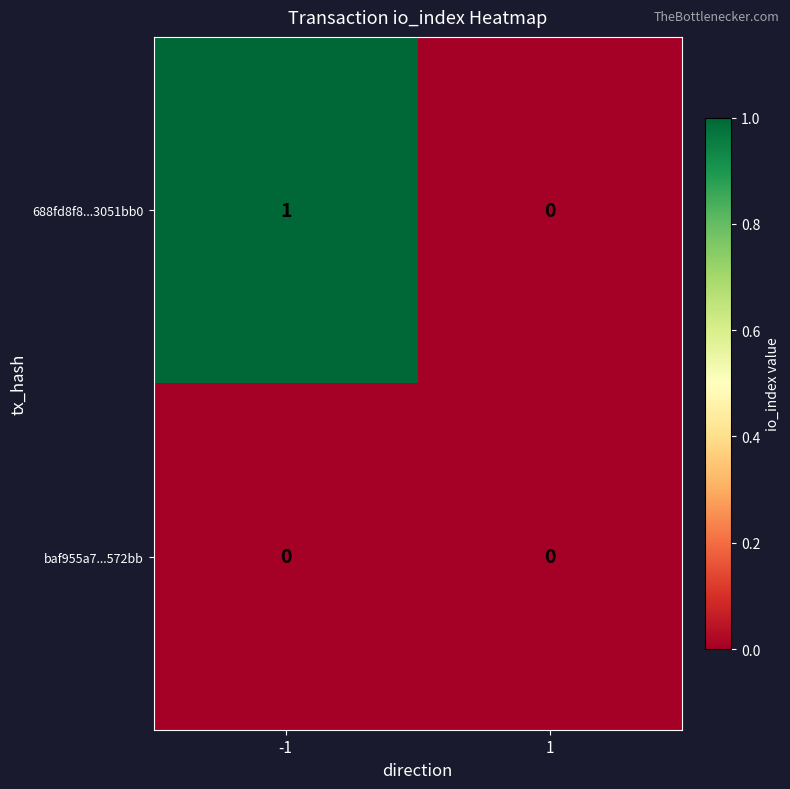

Reading left to right, extract all data points from this chart.

688fd8f8...3051bb0: 1	0
baf955a7...572bb: 0	0